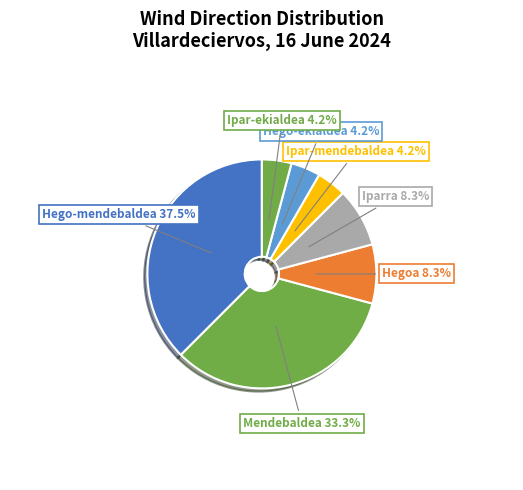

To the nearest percent, what percentage of the pie is Iparra?

8%